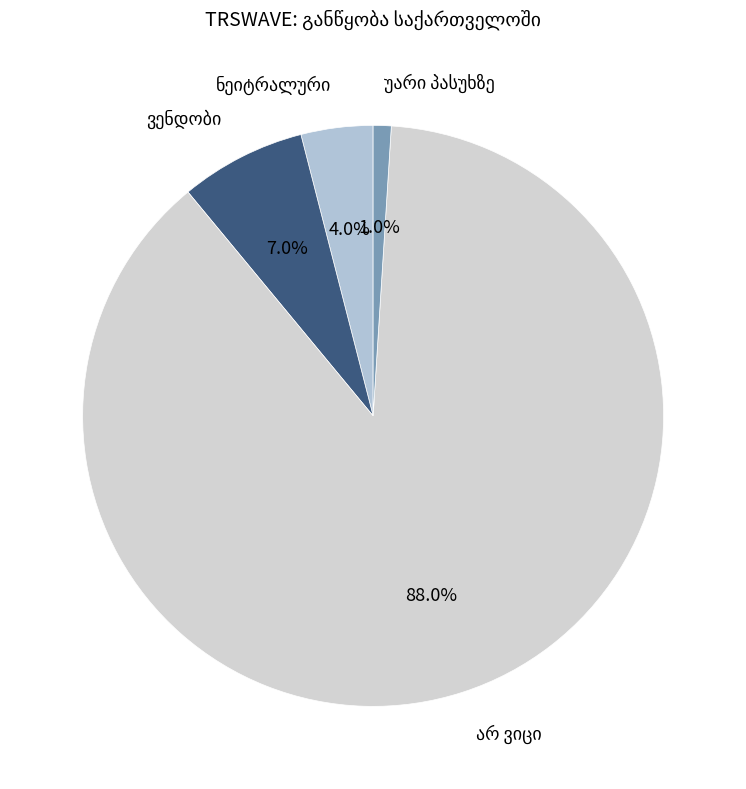

Which category has the smallest portion of the pie?

უარი პასუხზე